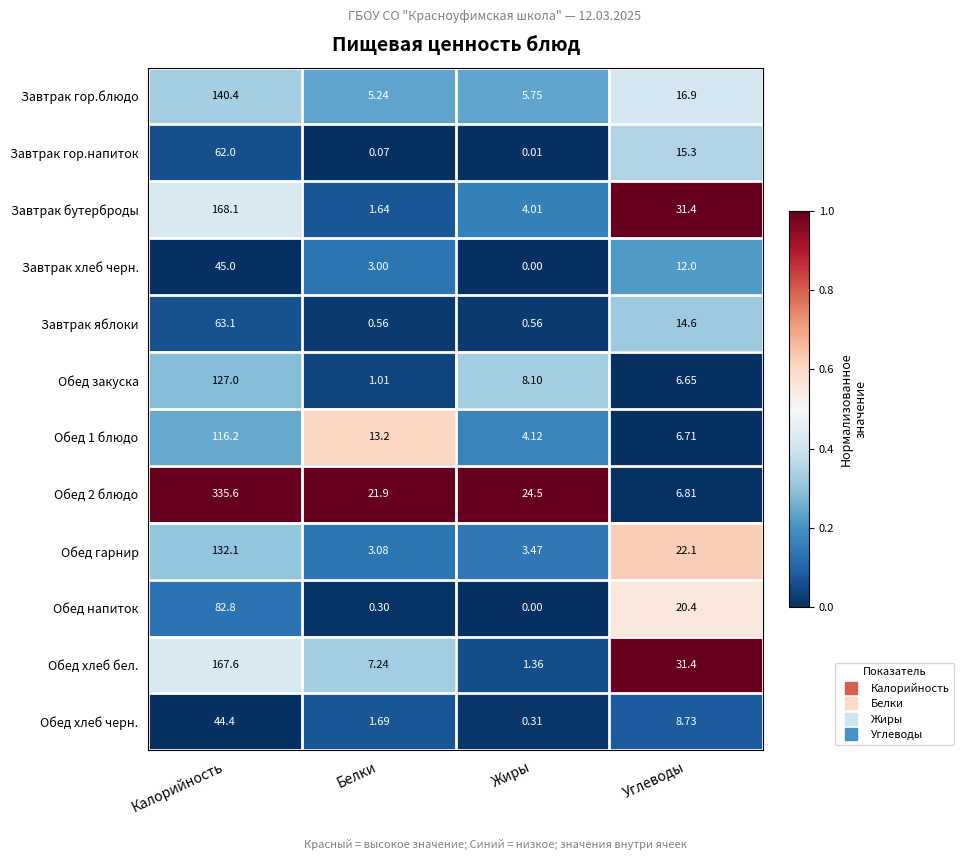

Rank the categories by Обед 2 блюдо value from highest to lowest.

Калорийность, Жиры, Белки, Углеводы